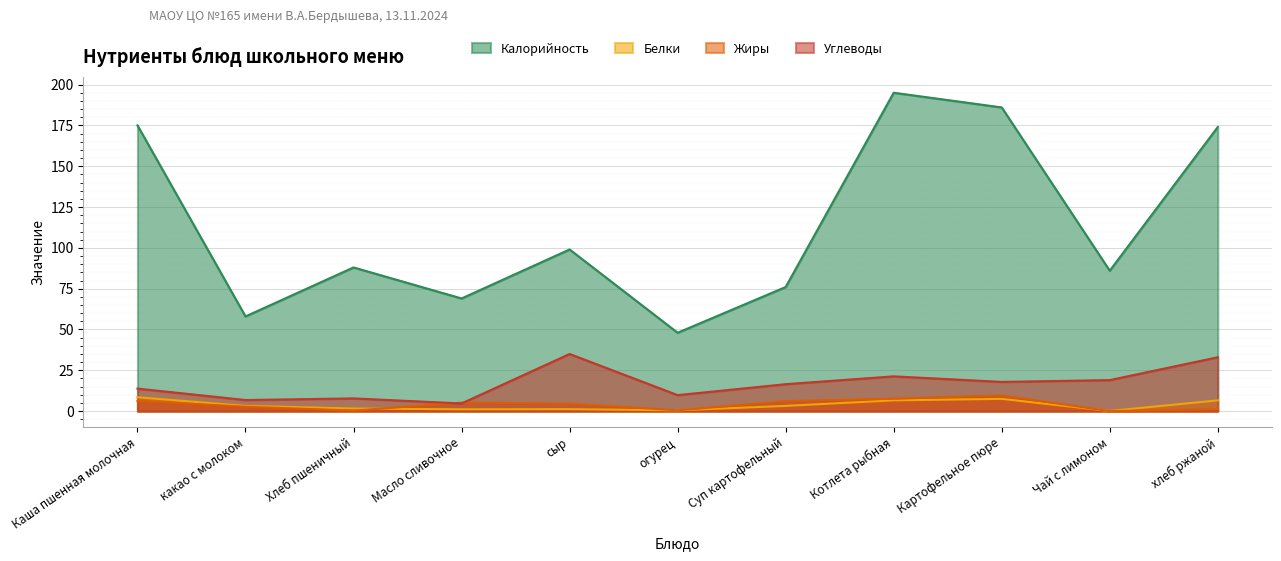

Reading left to right, extract all data points from this chart.

Калорийность: 175.0	58.0	88.0	69.0	99.0	48.0	76.0	195.0	186.0	86.0	174.0
Белки: 8.5	3.2	1.6	1.1	1.2	0.5	3.2	6.6	7.5	0.1	6.6
Жиры: 6.2	2.7	0.3	5.2	4.6	0.5	6.1	7.6	9.6	0.0	1.2
Углеводы: 13.8	6.8	7.8	4.7	35.0	9.8	16.5	21.3	17.9	19.0	33.0